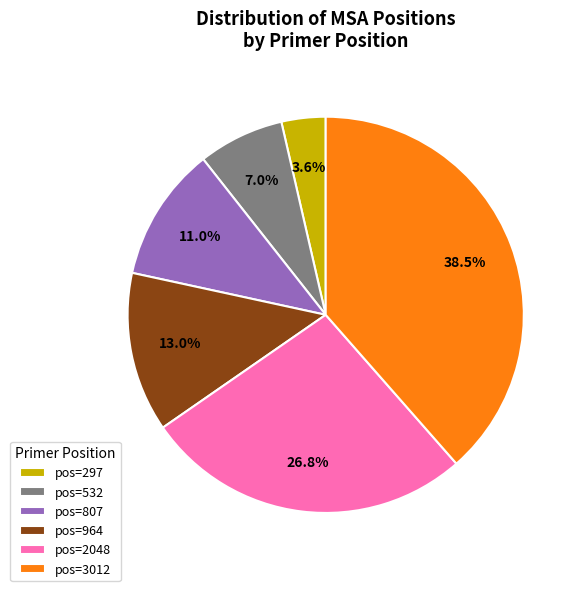

Does pos=532 represent more than half of the total?

No